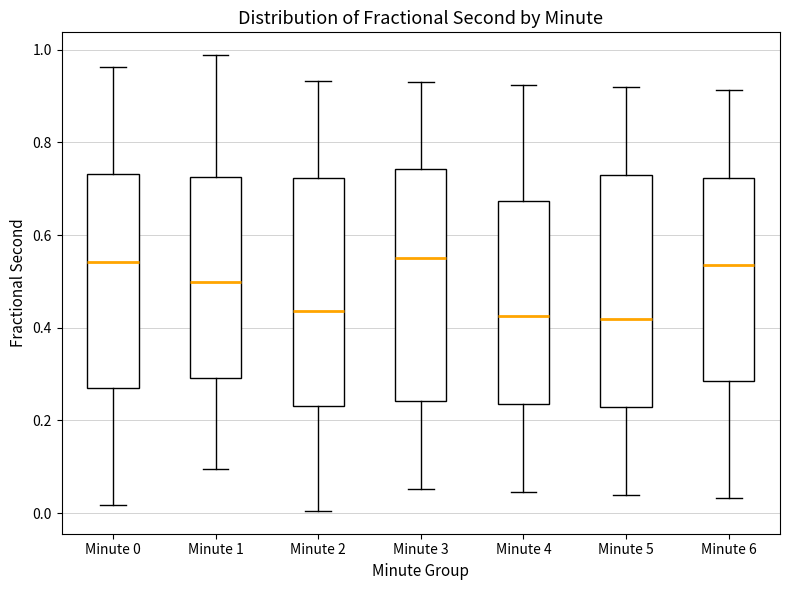

Reading left to right, read every box against the y-axis: the position of its median line, the range the box covers, and the ends of its whiskers. The values are not printed on the chart, so give them approximately, as read against the axis.

Minute 0: median 0.54, box 0.26 to 0.74, whiskers 0.02 to 0.96
Minute 1: median 0.50, box 0.30 to 0.72, whiskers 0.10 to 0.98
Minute 2: median 0.44, box 0.24 to 0.72, whiskers 0.00 to 0.94
Minute 3: median 0.56, box 0.24 to 0.74, whiskers 0.06 to 0.92
Minute 4: median 0.42, box 0.24 to 0.68, whiskers 0.04 to 0.92
Minute 5: median 0.42, box 0.22 to 0.72, whiskers 0.04 to 0.92
Minute 6: median 0.54, box 0.28 to 0.72, whiskers 0.04 to 0.92